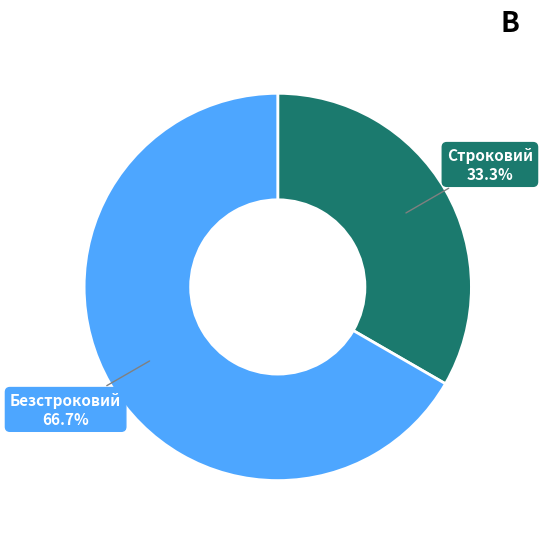

Which category has the biggest portion of the pie?

Безстроковий